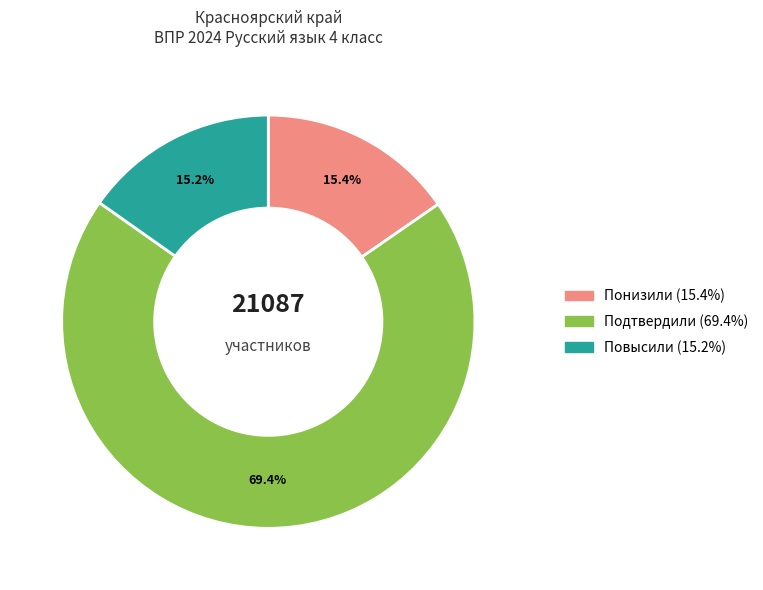

Is it true that Повысили is 22% of the pie?

False